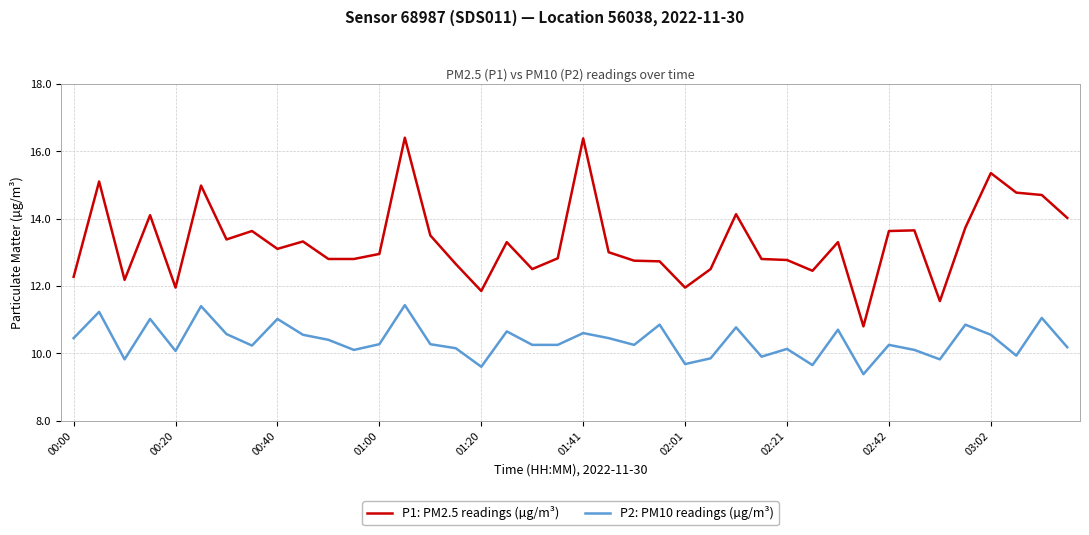

List the series in order of their peak value, highest first.

P1: PM2.5 readings (µg/m³), P2: PM10 readings (µg/m³)